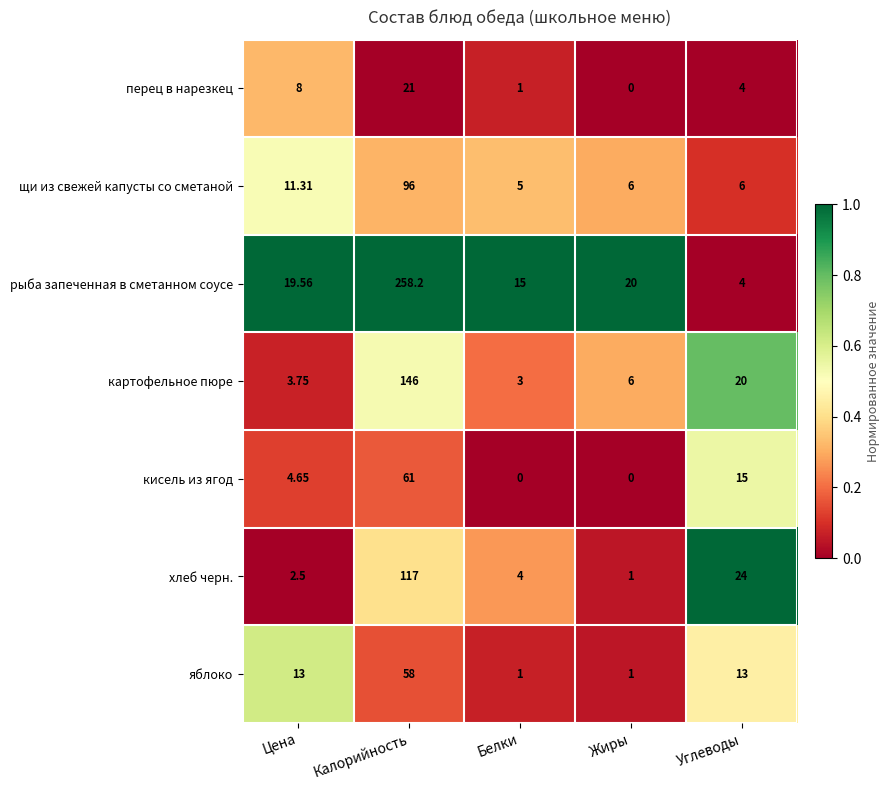

Which series has the widest spread of values?

рыба запеченная в сметанном соусе